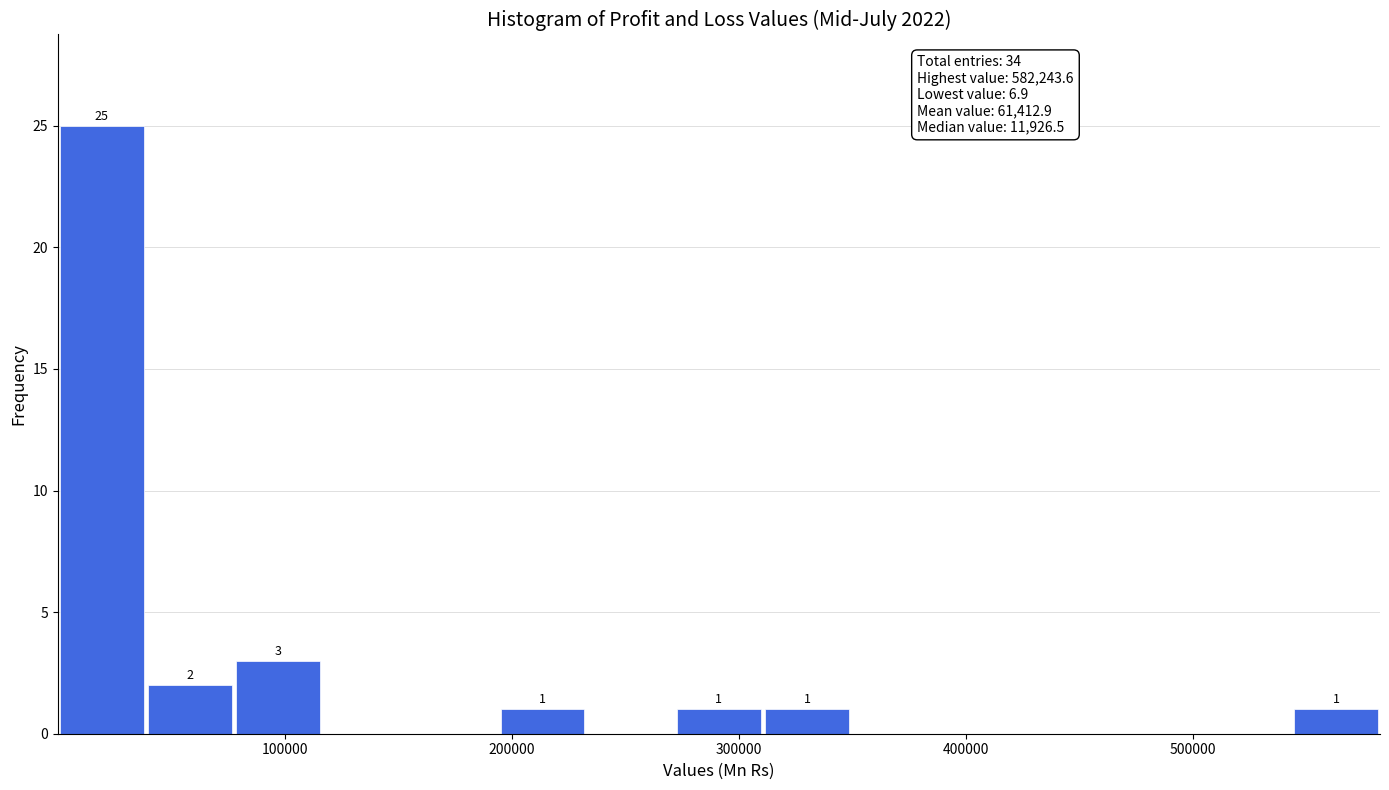

Read against the x-axis, roughly where is the centre of the tallest bar?

20000